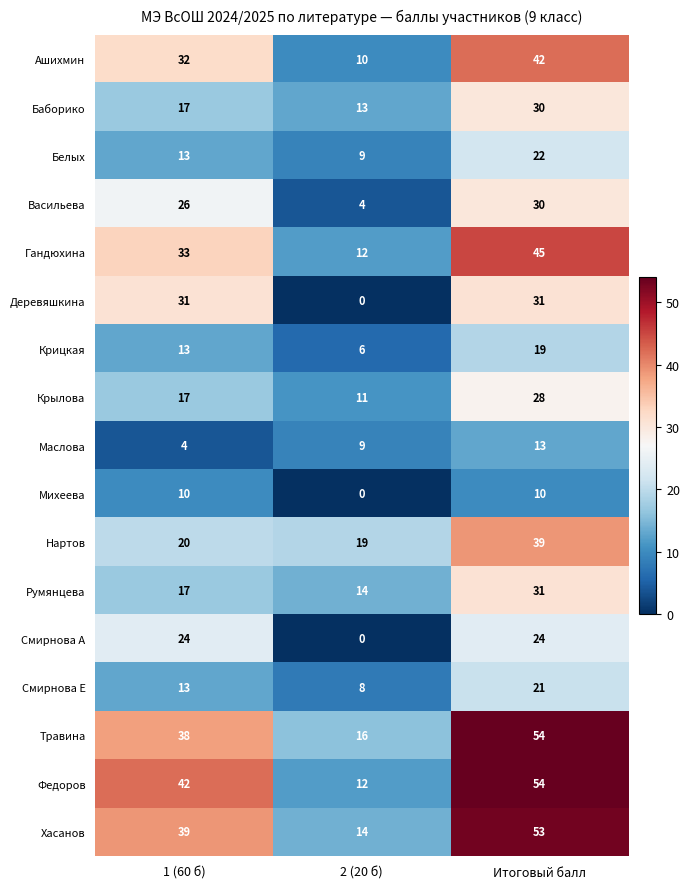

What is the difference between the maximum and second lowest values in the Федоров series?

12